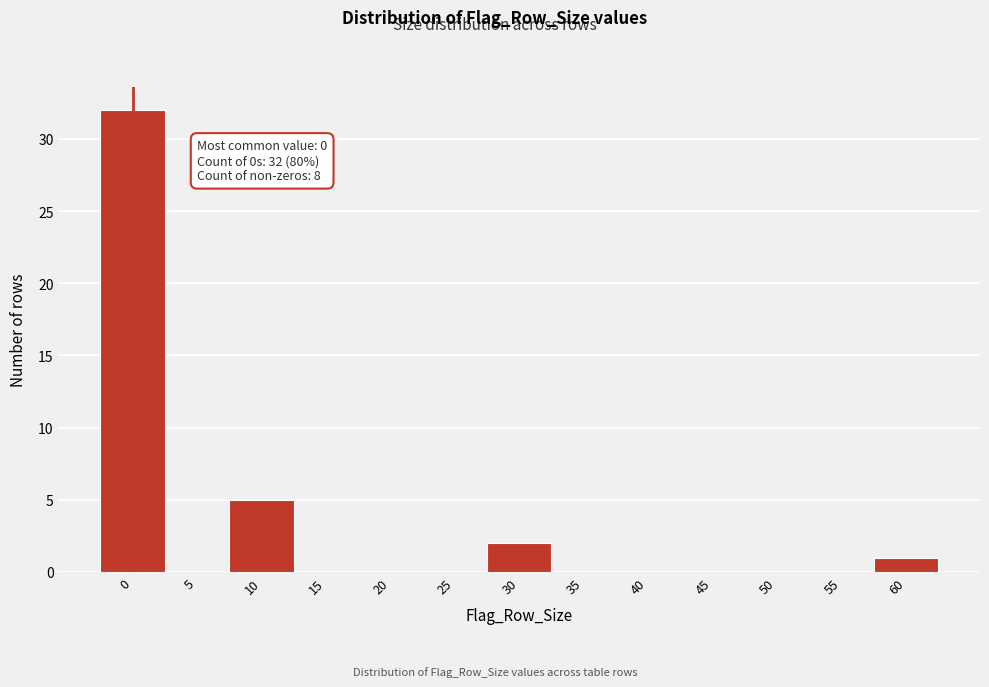

Reading right to left, extract all data points from this chart.

60=1	55=0	50=0	45=0	40=0	35=0	30=2	25=0	20=0	15=0	10=5	5=0	0=32